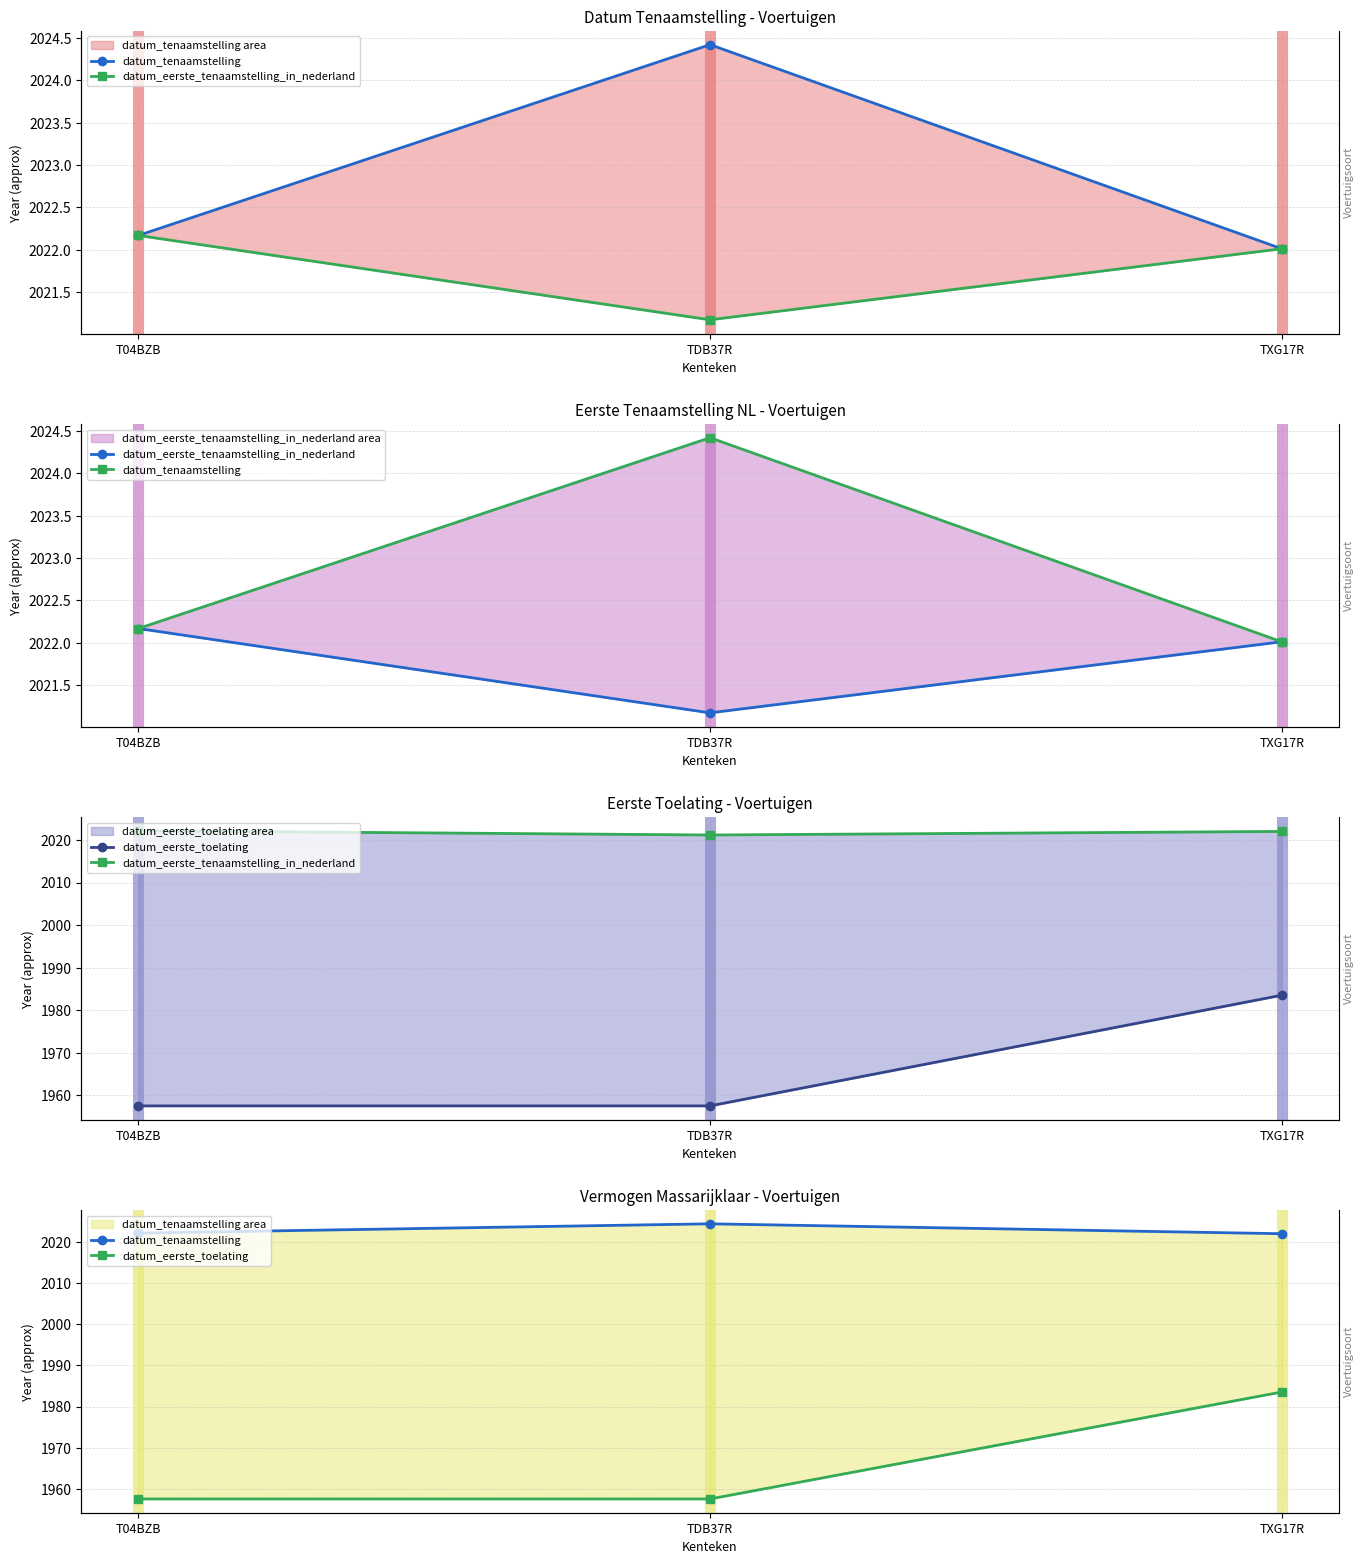

What are all the series names shown in the legend?

datum_tenaamstelling, datum_eerste_tenaamstelling_in_nederland, datum_eerste_toelating